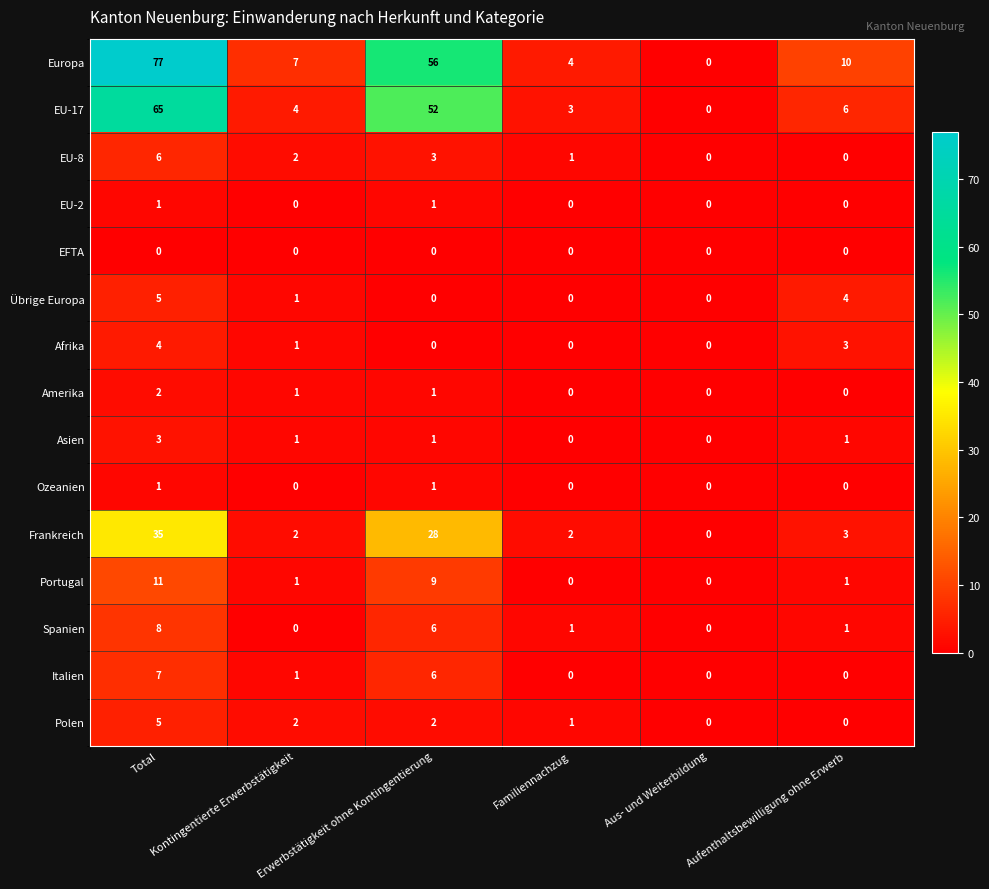

How many EU-2 values are between 0 and 1?

6